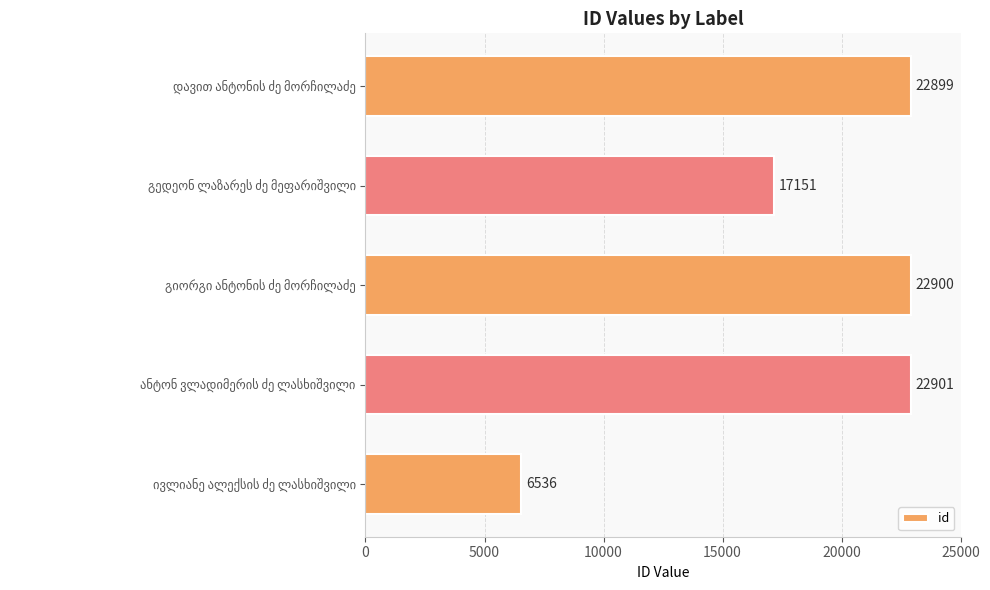

What is the difference between the maximum and second lowest values?

5750